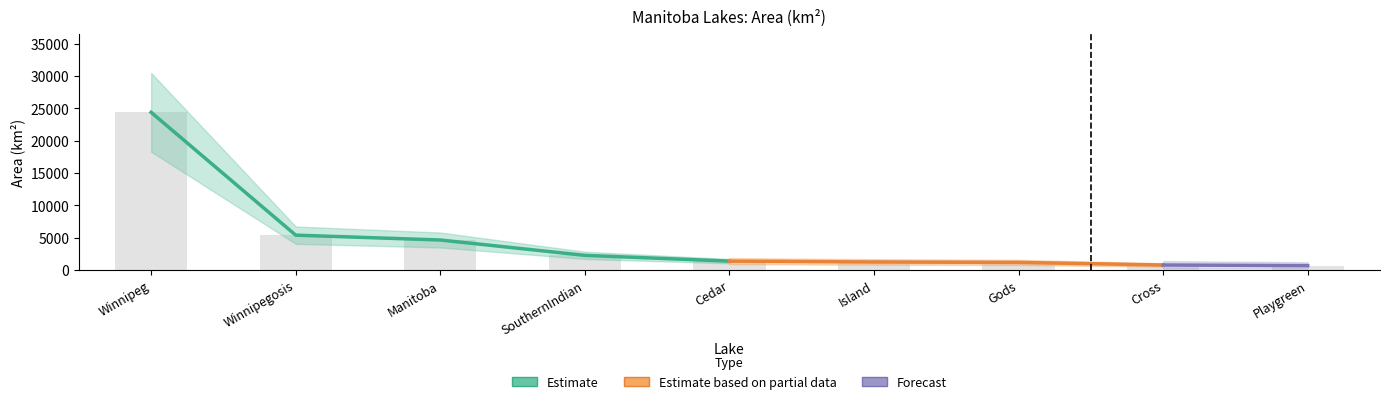

Reading left to right, list all the values displayed in this chart.

24387	5374	4624	2247	1353	1223	1151	755	657